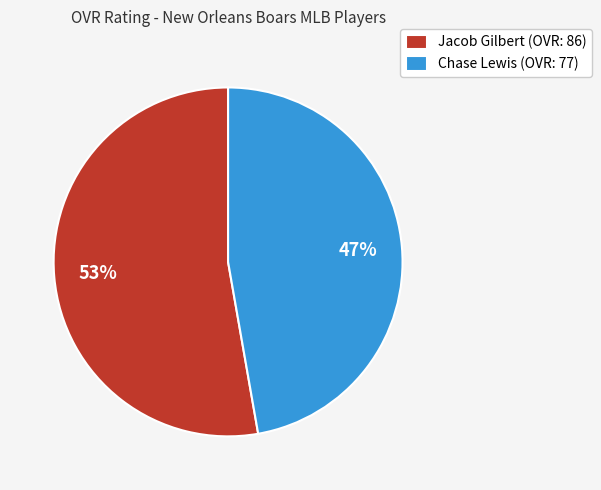

Do Jacob Gilbert (OVR: 86) and Chase Lewis (OVR: 77) together represent more than half of the pie?

Yes